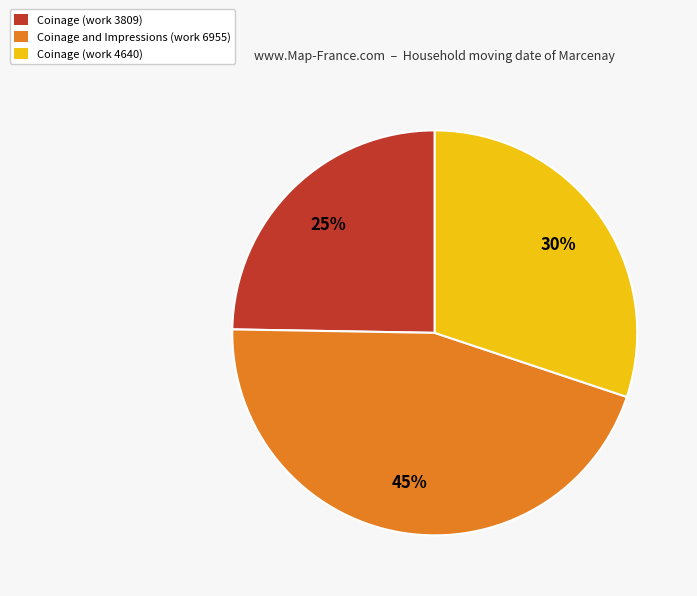

Does any single category account for the majority?

No